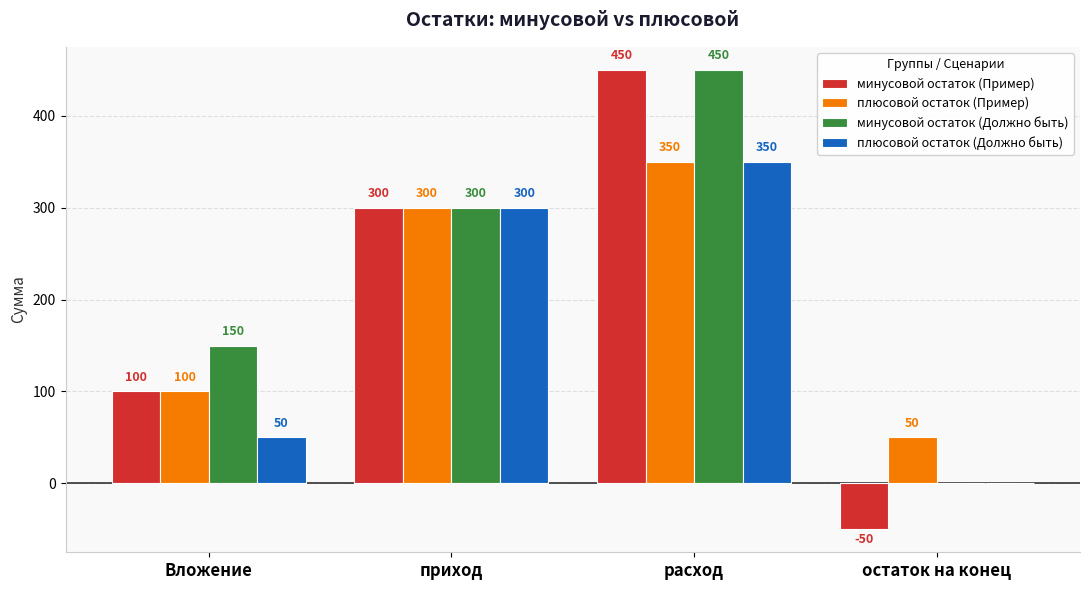

What is the highest value of the плюсовой остаток (Пример) series?

350